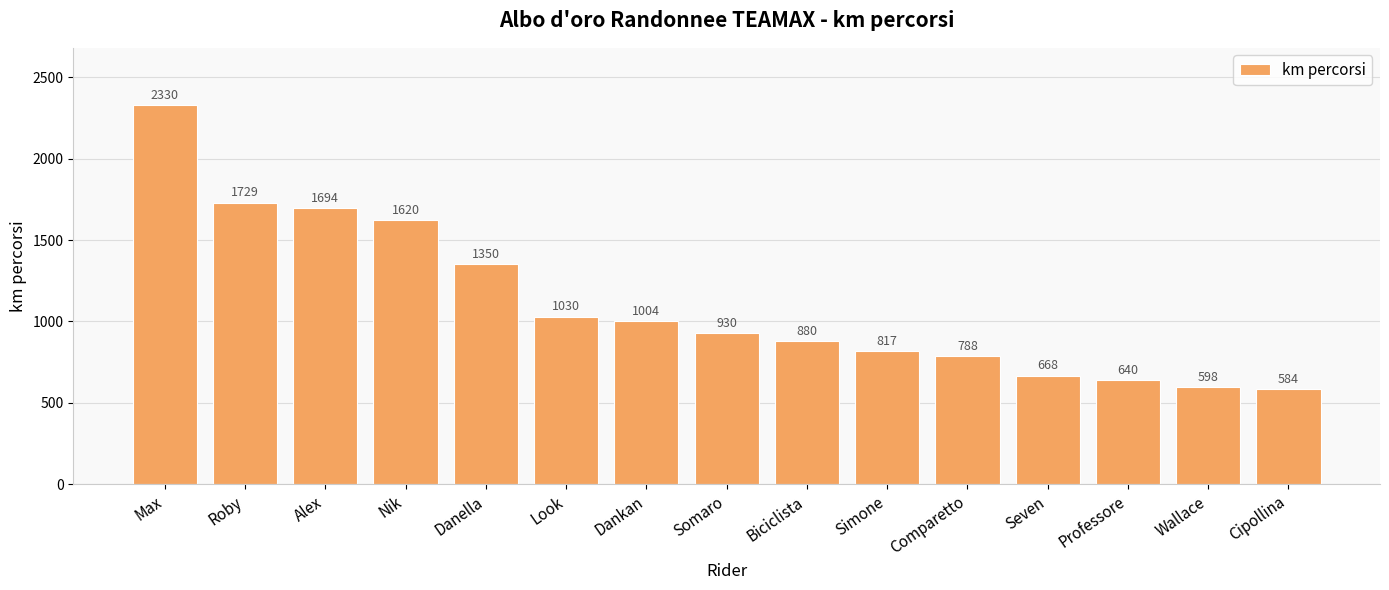

What value does the data have at Nik, to the nearest 50?

1600